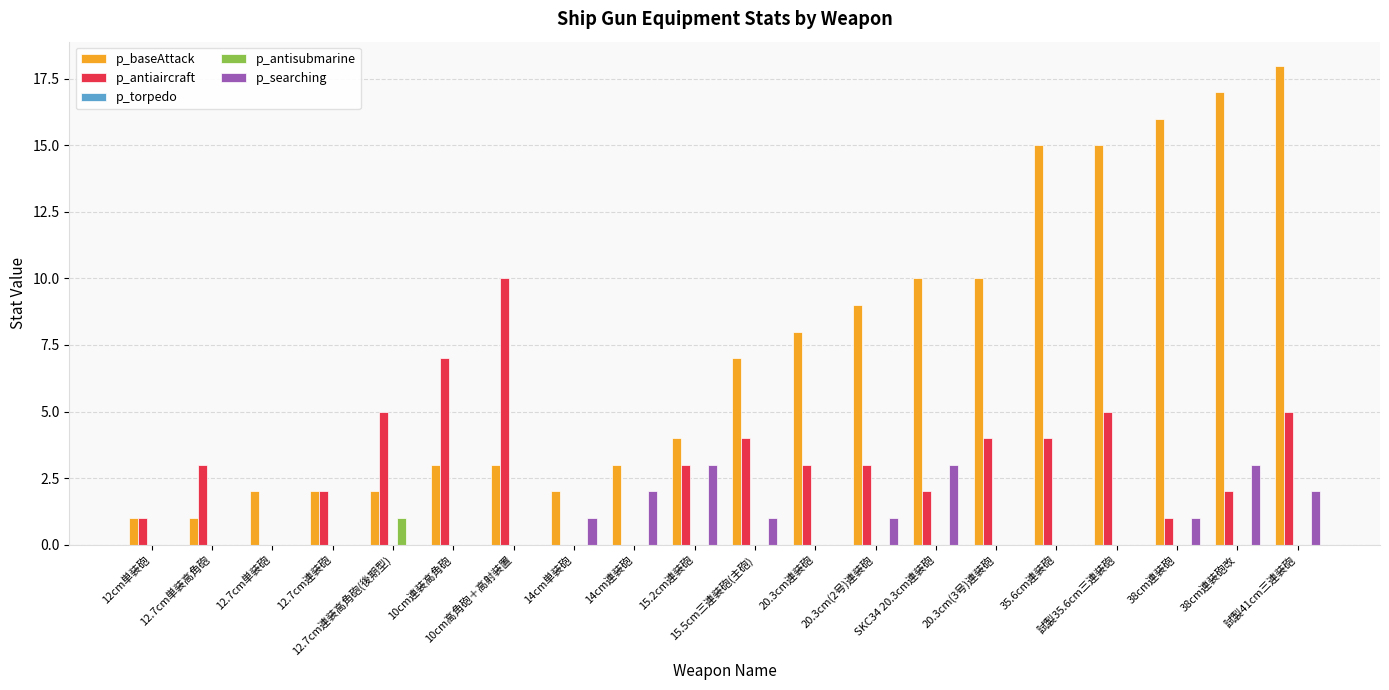

What is the sum of all p_baseAttack values?

148